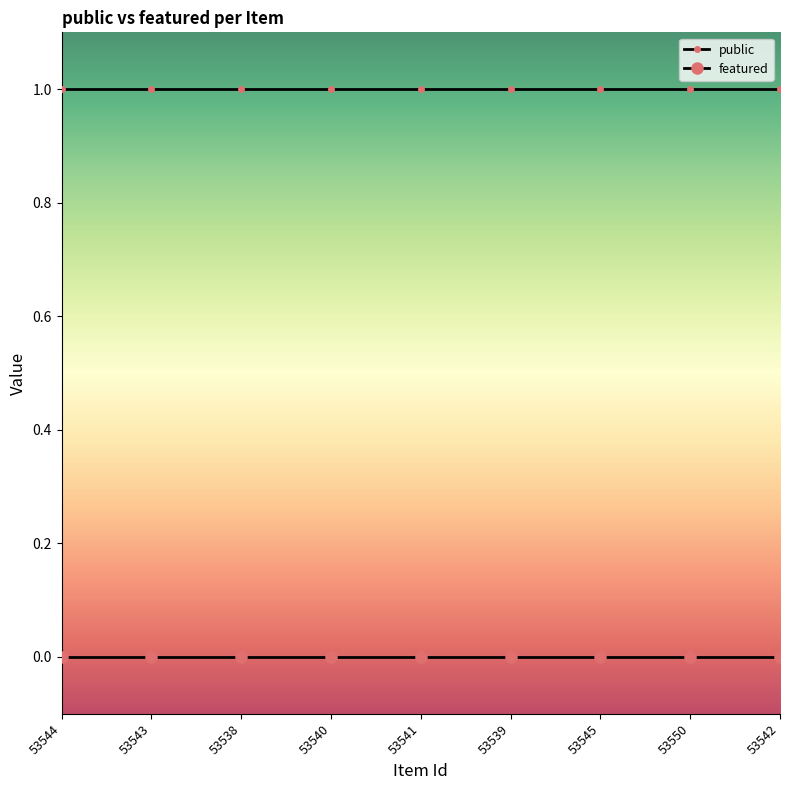

At how many categories does at least one series exceed 0?

9